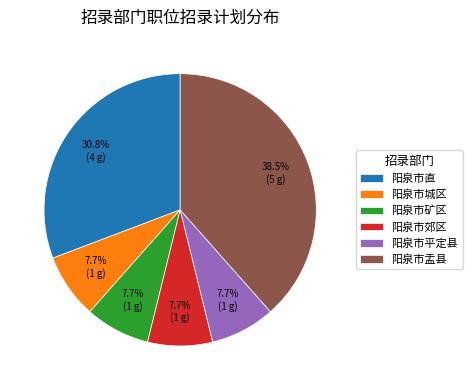

What is the largest slice in the pie chart?

阳泉市盂县